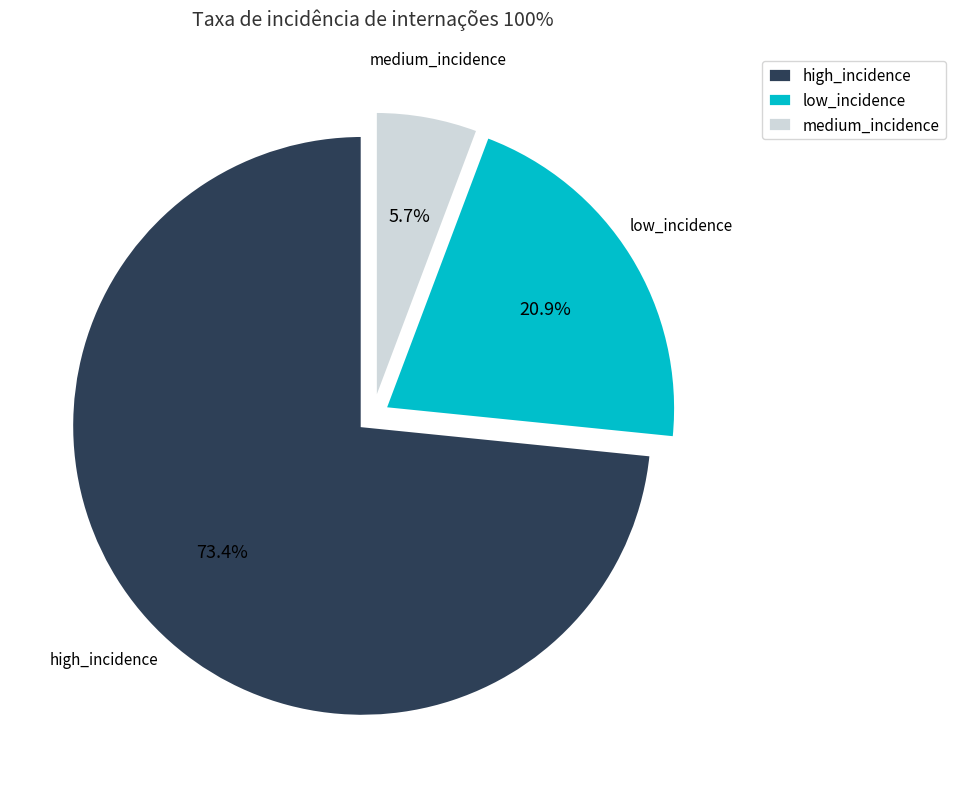

What is the majority slice?

high_incidence